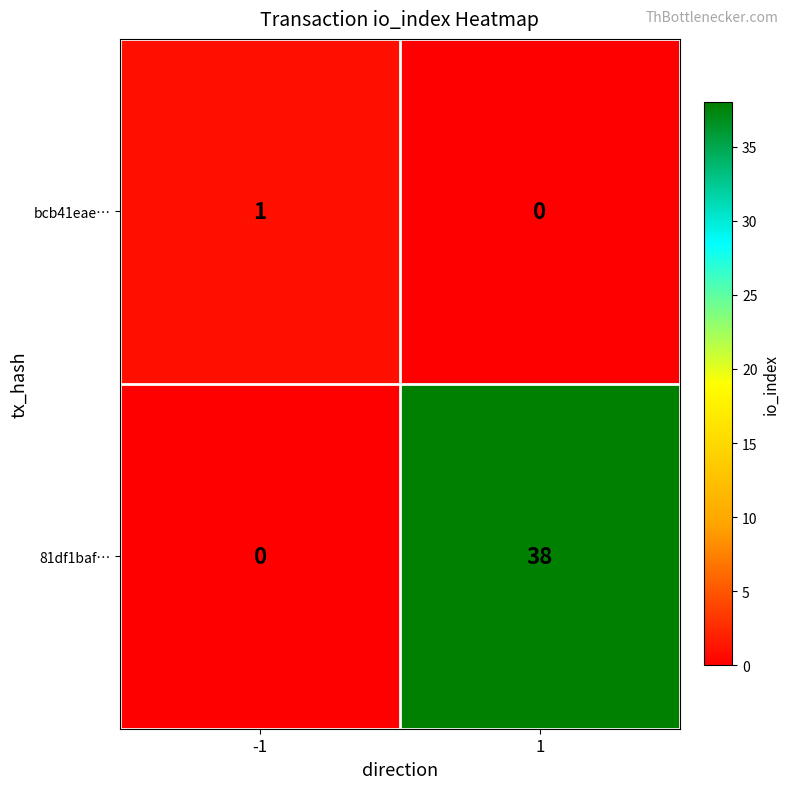

How many categories are shown in the chart?

2